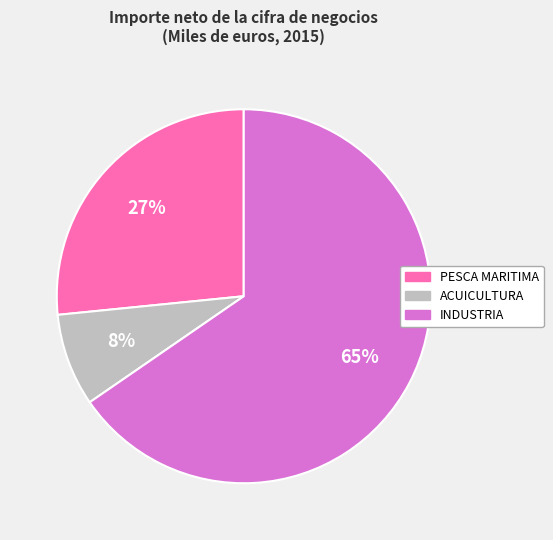

To the nearest percent, what is the average slice percentage?

33%